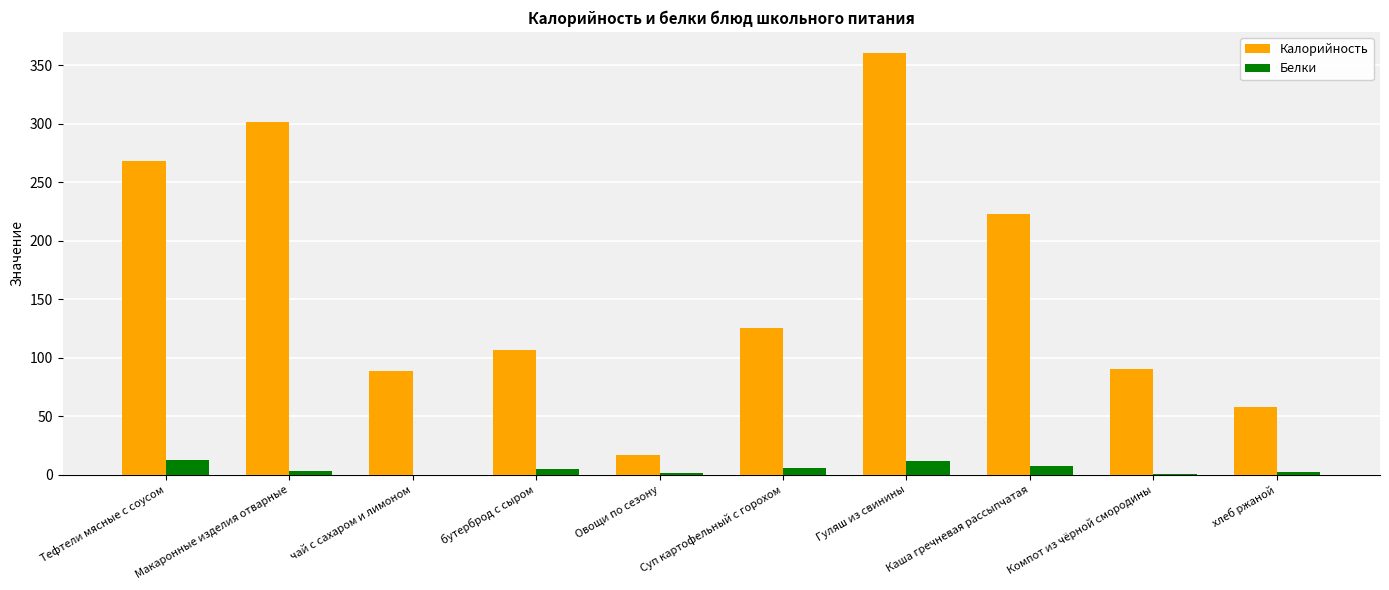

How many data points in Калорийность are above 125?

5